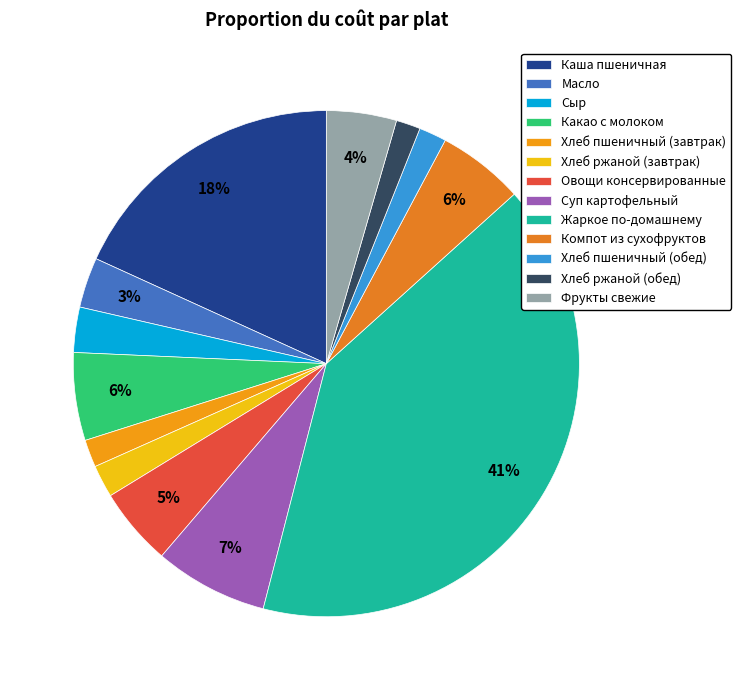

What is the change in value from Сыр to Какао с молоком?

+8.5